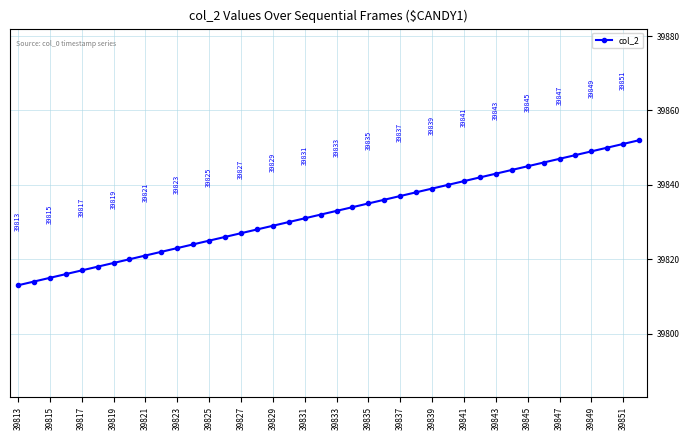

True or false: there are more than 0 points higher than both neighbors.

False